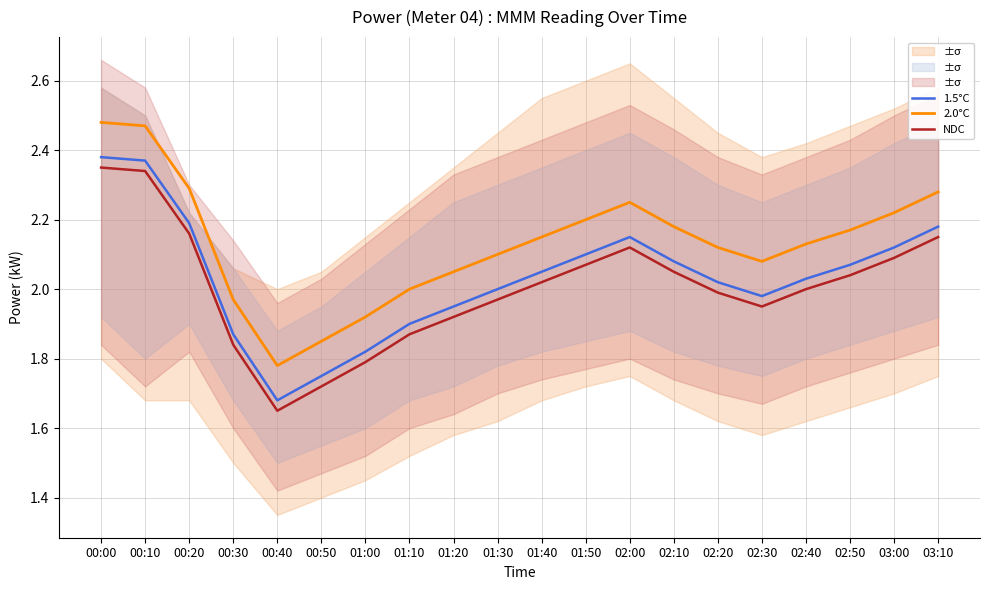

Which has a higher value, 01:50 or 01:00?

01:50